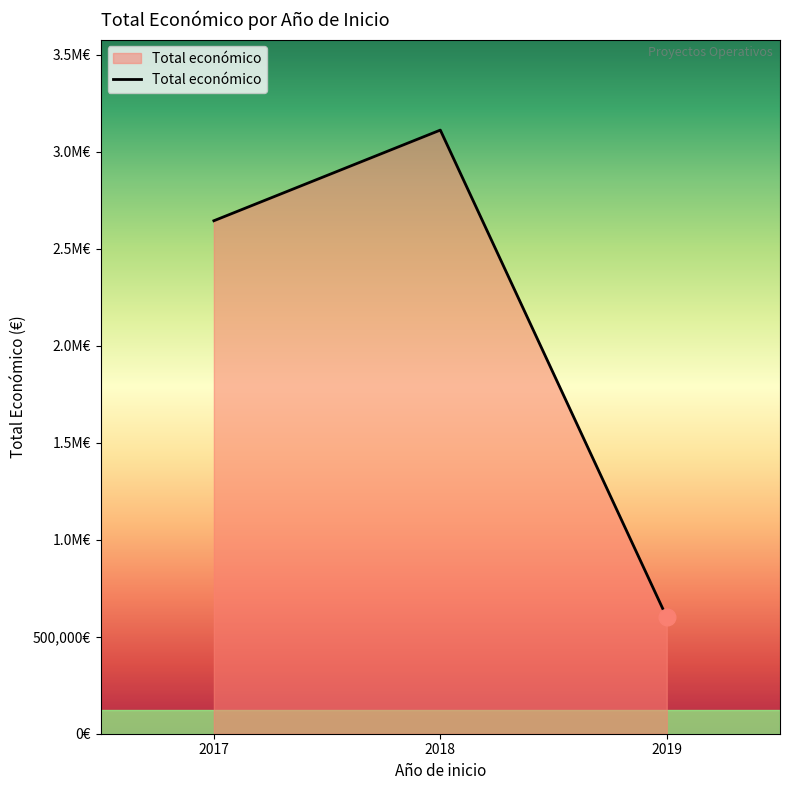

Is this an area chart (filled region under the line)?

Yes